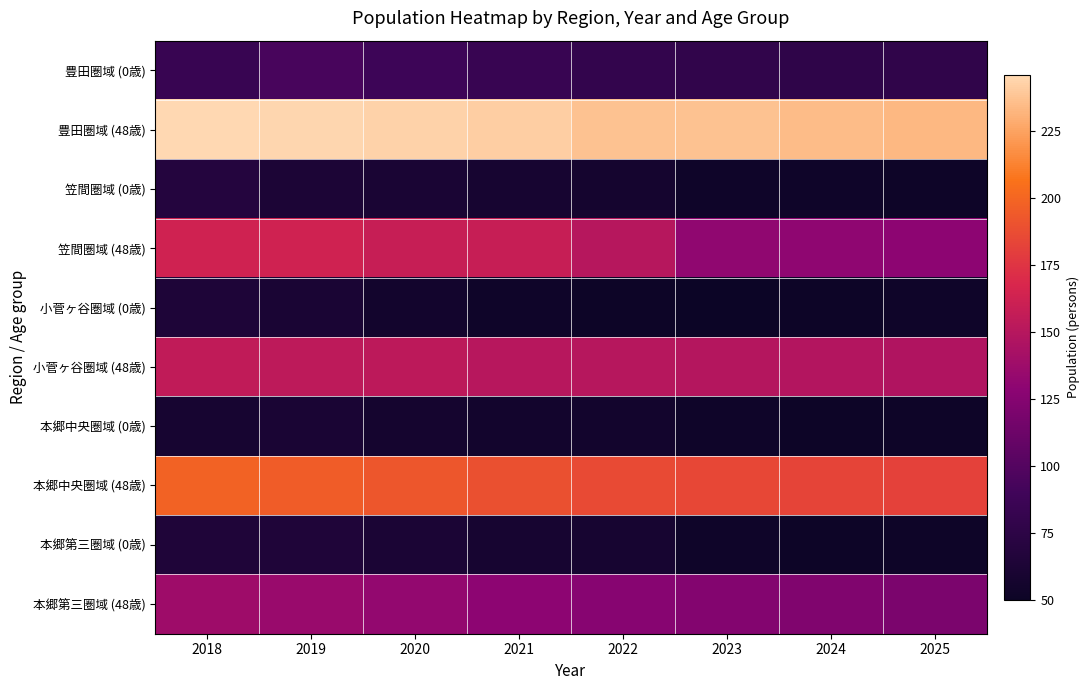

At which category is the sum across all series the highest?

2018